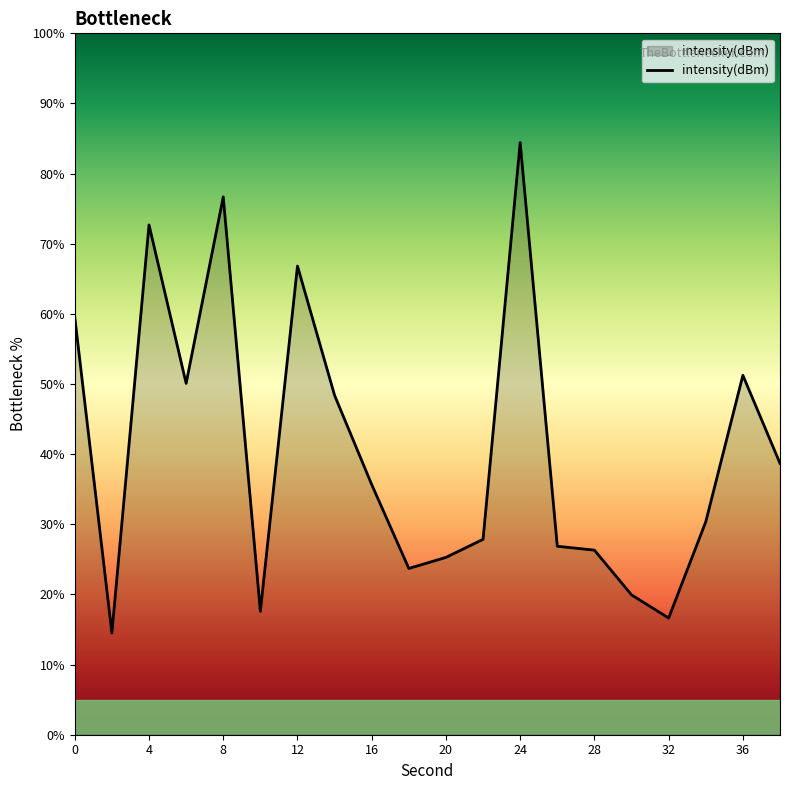

What is the maximum value shown in the chart?

84.4